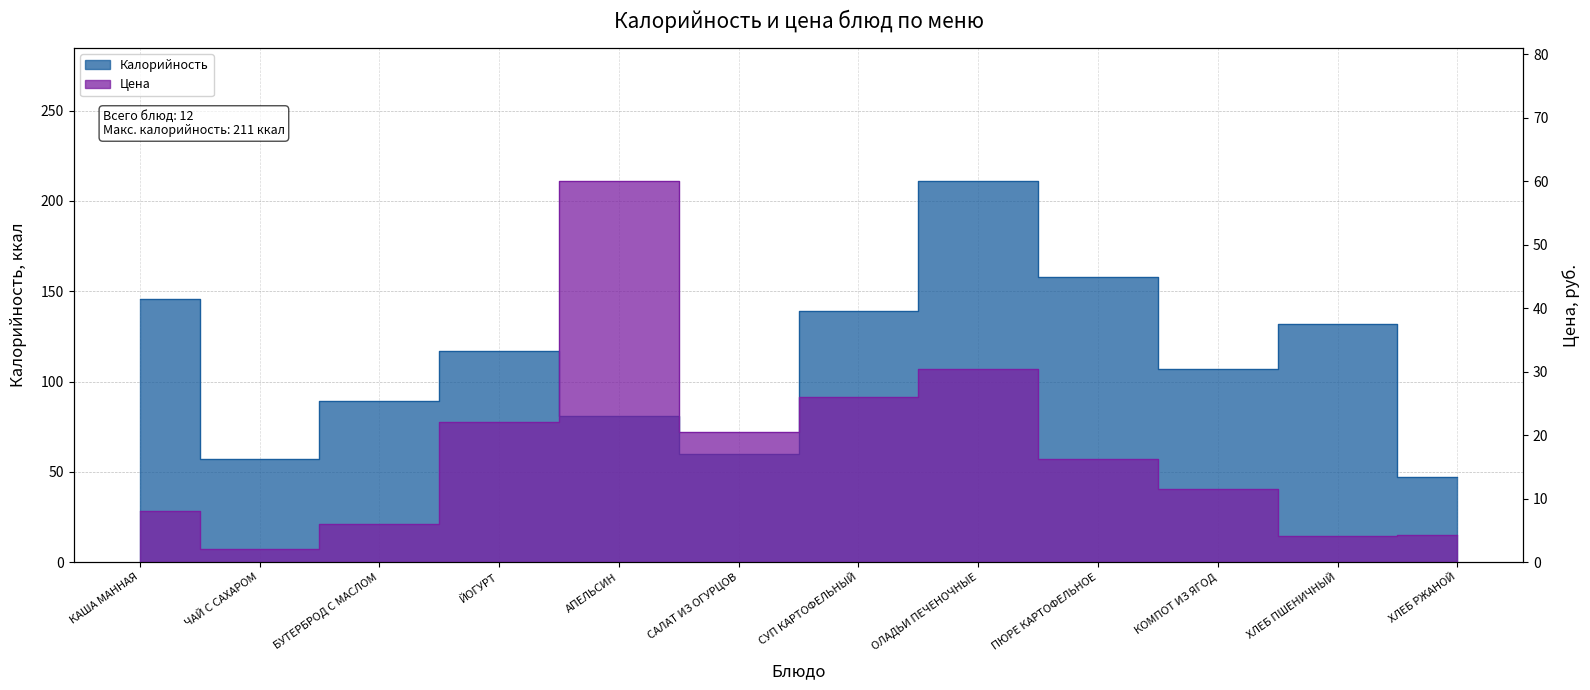

Between ЧАЙ С САХАРОМ and БУТЕРБРОД С МАСЛОМ, which series saw the biggest shift?

Калорийность